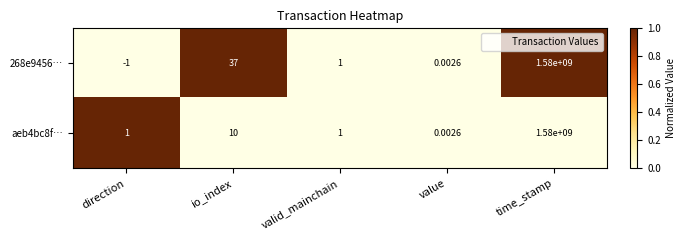

List the series in order of their overall mean, highest first.

268e9456…, aeb4bc8f…